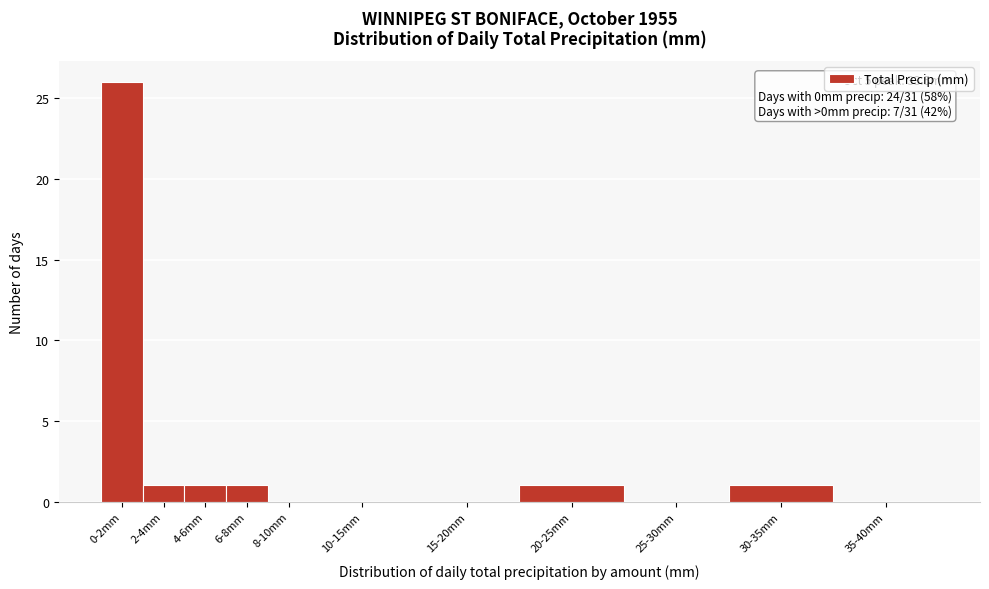

Reading left to right, extract all data points from this chart.

0-2mm=26	2-4mm=1	4-6mm=1	6-8mm=1	8-10mm=0	10-15mm=0	15-20mm=0	20-25mm=1	25-30mm=0	30-35mm=1	35-40mm=0